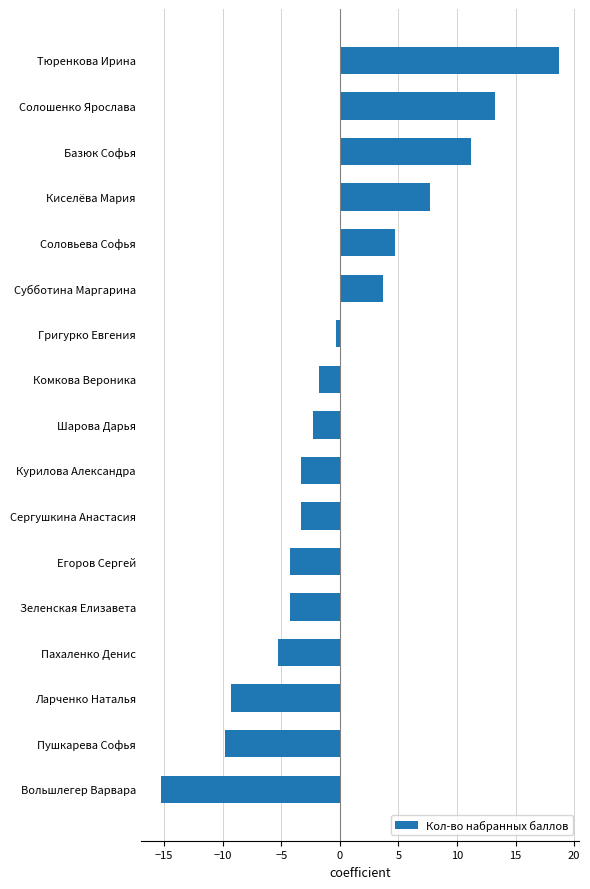

True or false: the data shows -1.1 at Шарова Дарья.

False